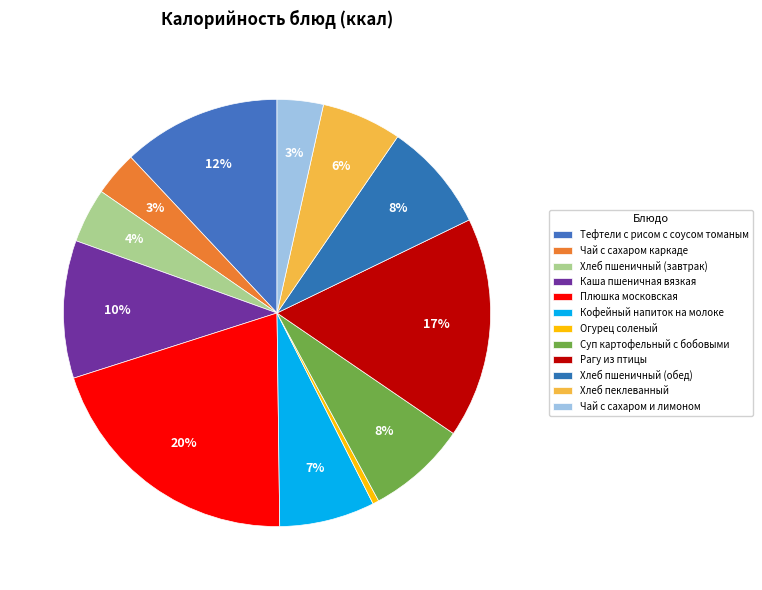

How many slices are in this pie chart?

12